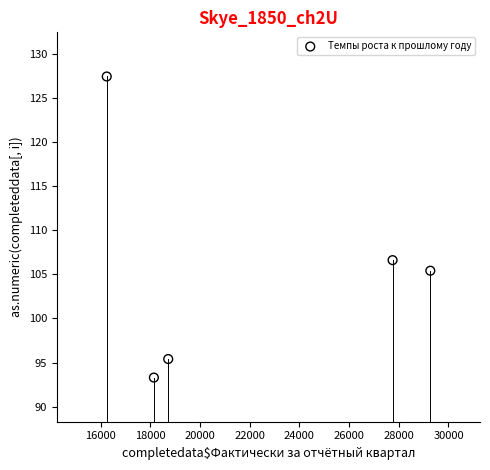

What is the average Y value?

105.6